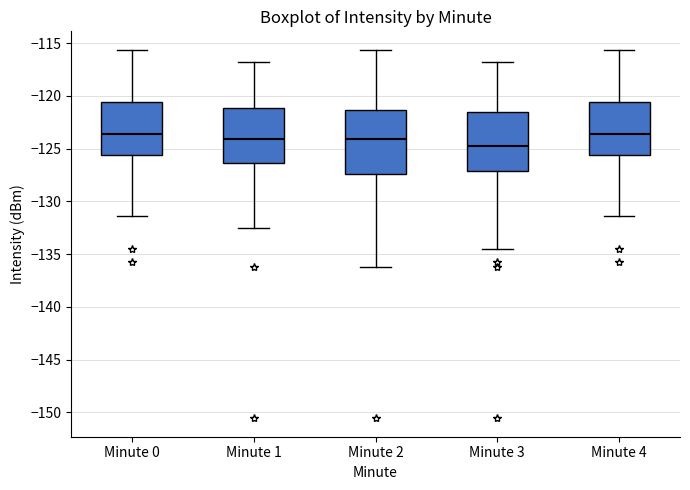

Where is the lower edge of the box for Minute 4 on the y-axis? The values are not printed on the chart, so give them approximately, as read against the axis.

-125.5